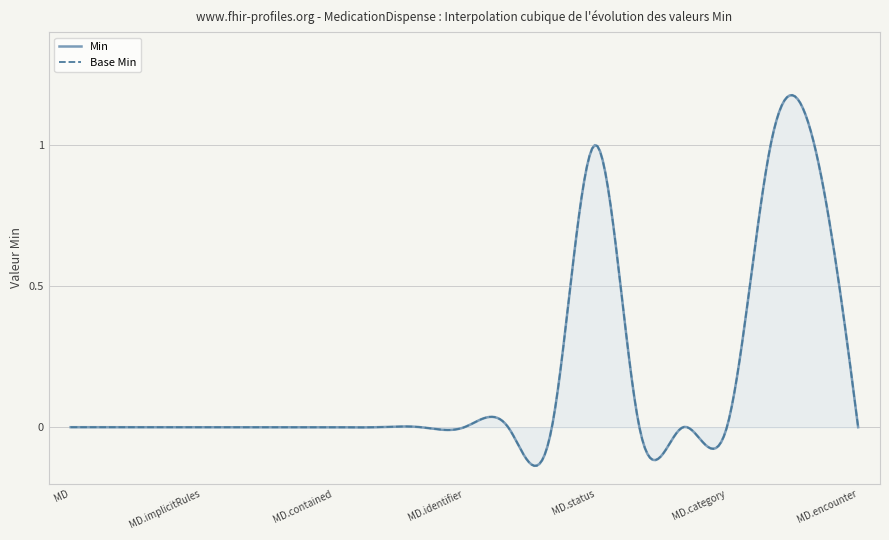

Reading left to right, what are all the values shown in this chart?

Min: MedicationDispense=0	MedicationDispense.id=0	MedicationDispense.meta=0	MedicationDispense.implicitRules=0	MedicationDispense.language=0	MedicationDispense.text=0	MedicationDispense.contained=0	MedicationDispense.extension=0	MedicationDispense.modifierExtension=0	MedicationDispense.identifier=0	MedicationDispense.basedOn=0	MedicationDispense.partOf=0	MedicationDispense.status=1	MedicationDispense.notPerformedReason=0	MedicationDispense.statusChanged=0	MedicationDispense.category=0	MedicationDispense.medication=1	MedicationDispense.subject=1	MedicationDispense.encounter=0
Base Min: MedicationDispense=0	MedicationDispense.id=0	MedicationDispense.meta=0	MedicationDispense.implicitRules=0	MedicationDispense.language=0	MedicationDispense.text=0	MedicationDispense.contained=0	MedicationDispense.extension=0	MedicationDispense.modifierExtension=0	MedicationDispense.identifier=0	MedicationDispense.basedOn=0	MedicationDispense.partOf=0	MedicationDispense.status=1	MedicationDispense.notPerformedReason=0	MedicationDispense.statusChanged=0	MedicationDispense.category=0	MedicationDispense.medication=1	MedicationDispense.subject=1	MedicationDispense.encounter=0